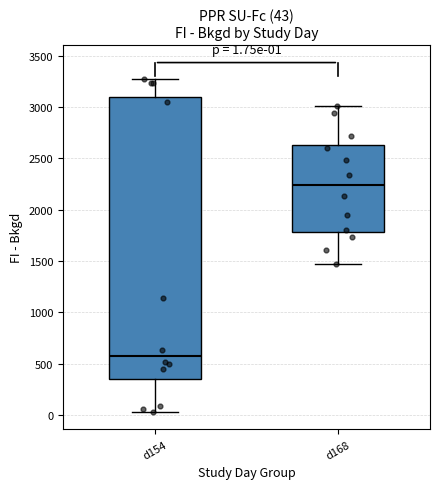

Which box is the tallest, from its lower edge to its upper edge?

d154